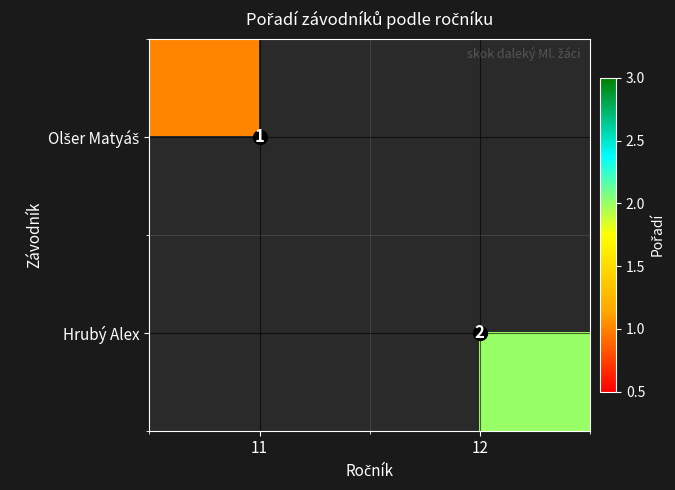

What is the maximum value for Olšer Matyáš?

1.0